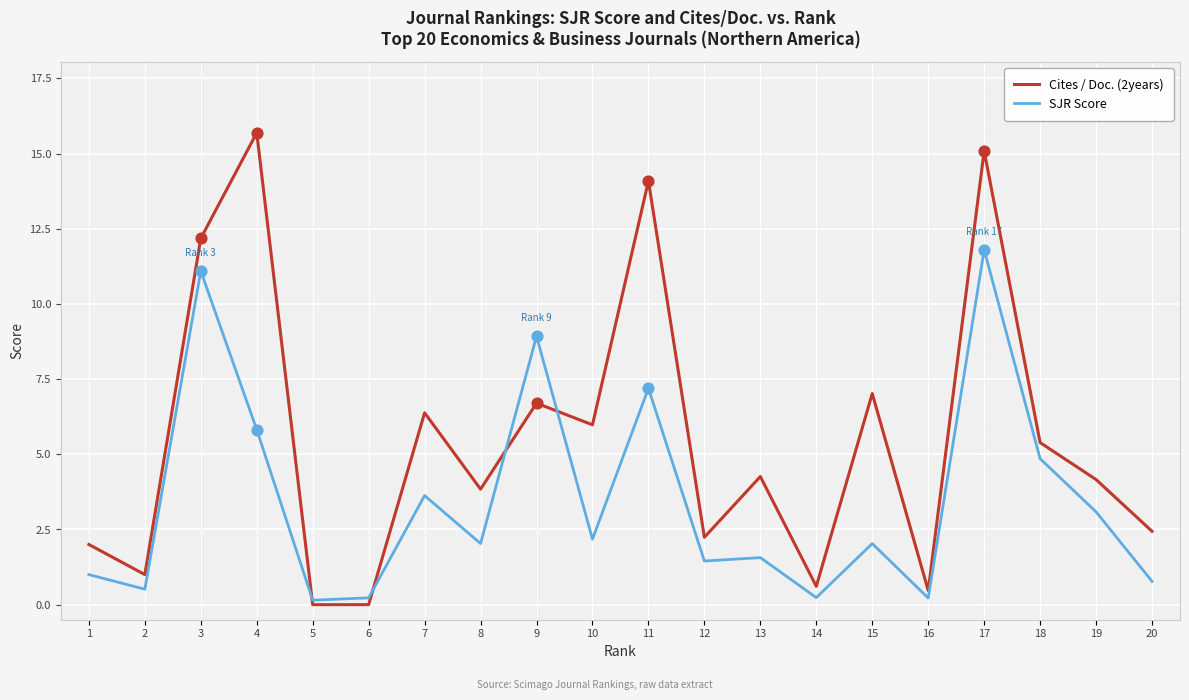

At which category is the sum across all series the highest?

17